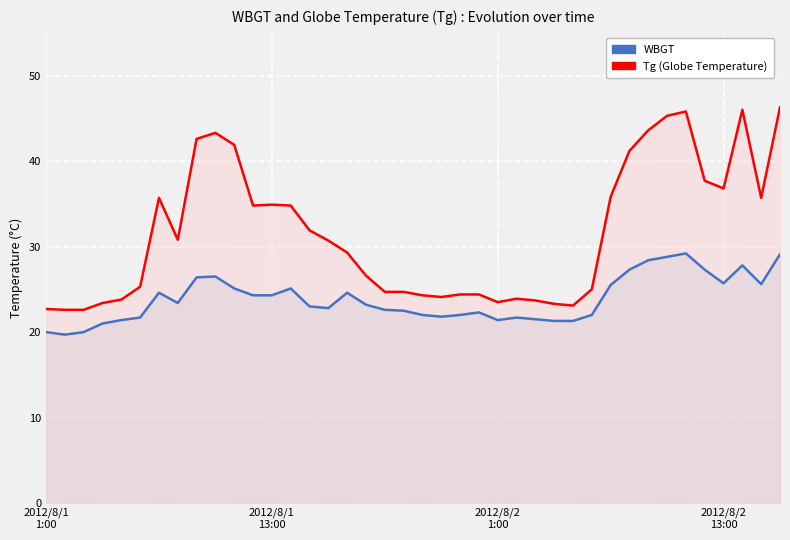

True or false: Tg and WBGT cross at least once.

False